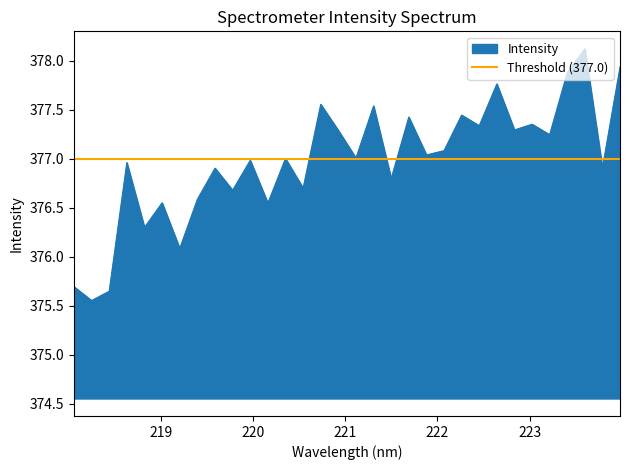

What position from the left is 223.2172?

28